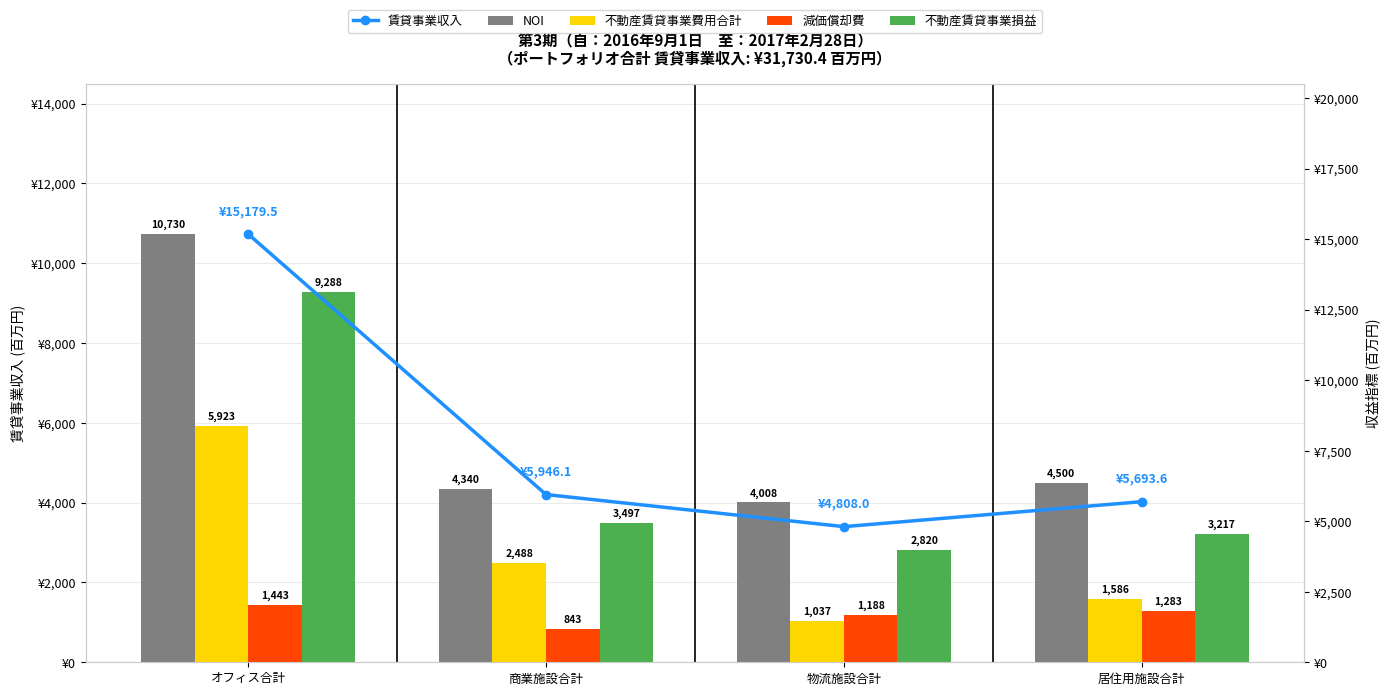

How many values in the 不動産賃貸事業損益 series exceed 3496?

2